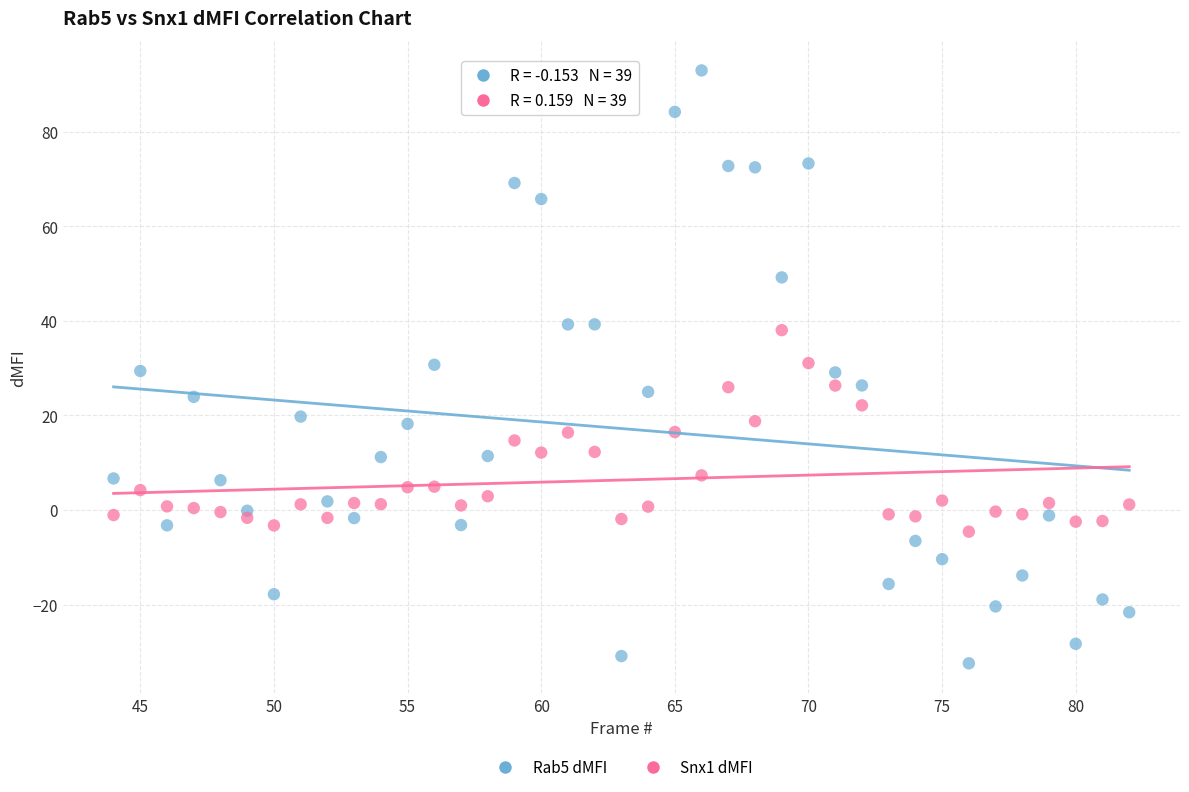

Which series contains the highest Y value?

Rab5 dMFI